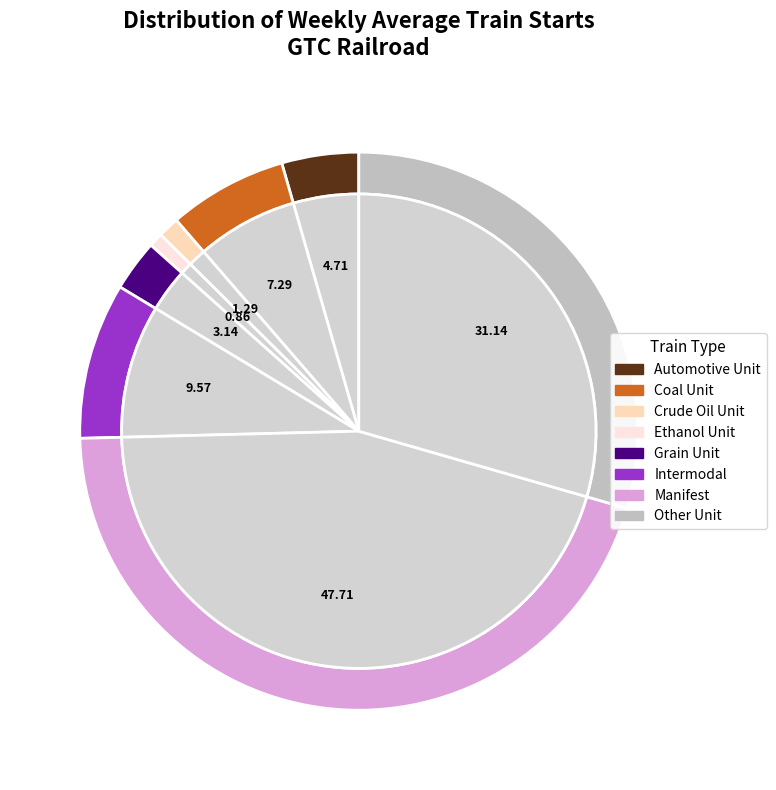

To the nearest percent, what portion does Grain Unit represent?

3%